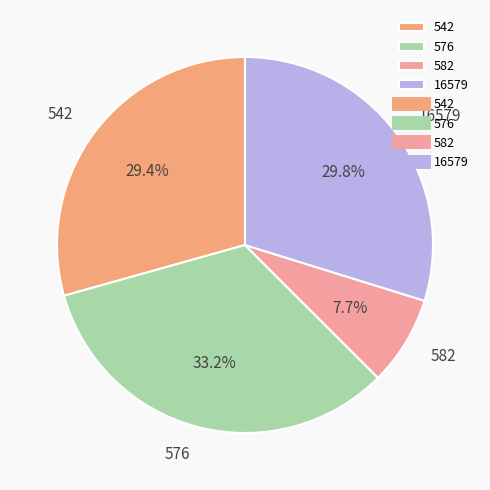

Which has a higher value, 16579 or 582?

16579